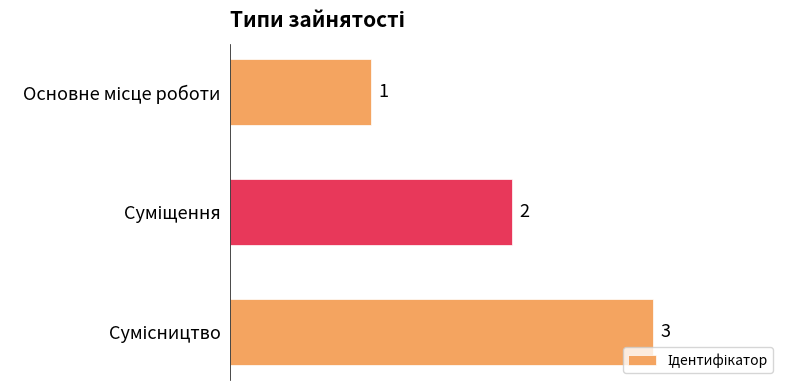

How many values are between 1 and 3?

3